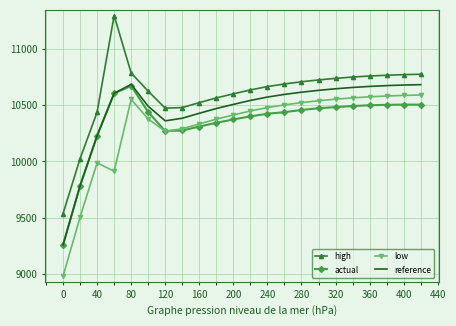

What is the lowest value of the low series?

8982.7